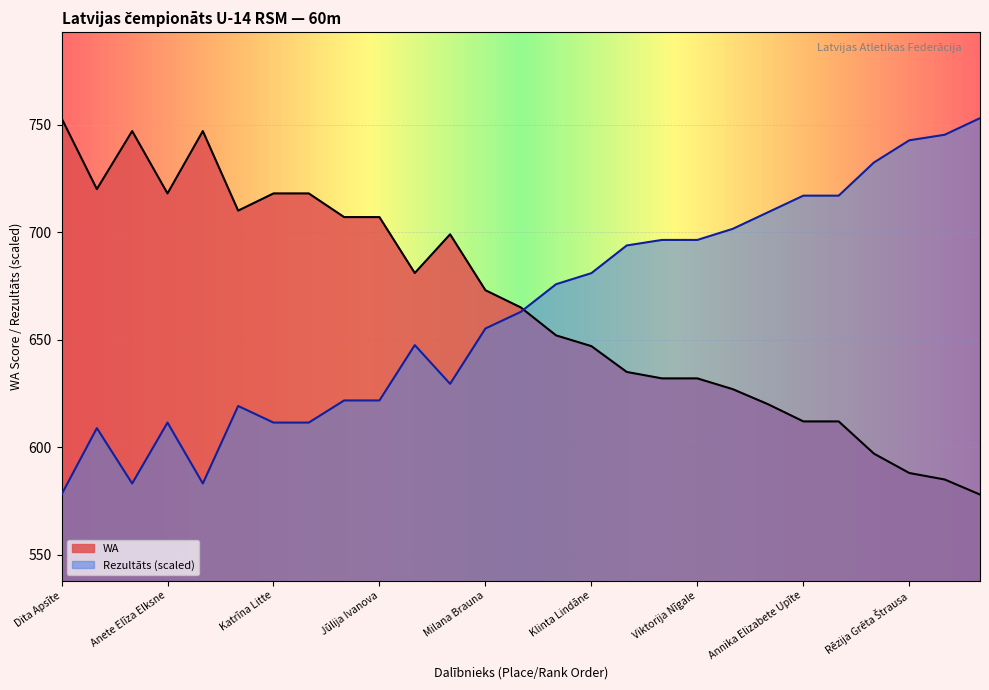

Is the value of WA at Anna Brode greater than the value of Rezultāts at Arina Loseva?

No